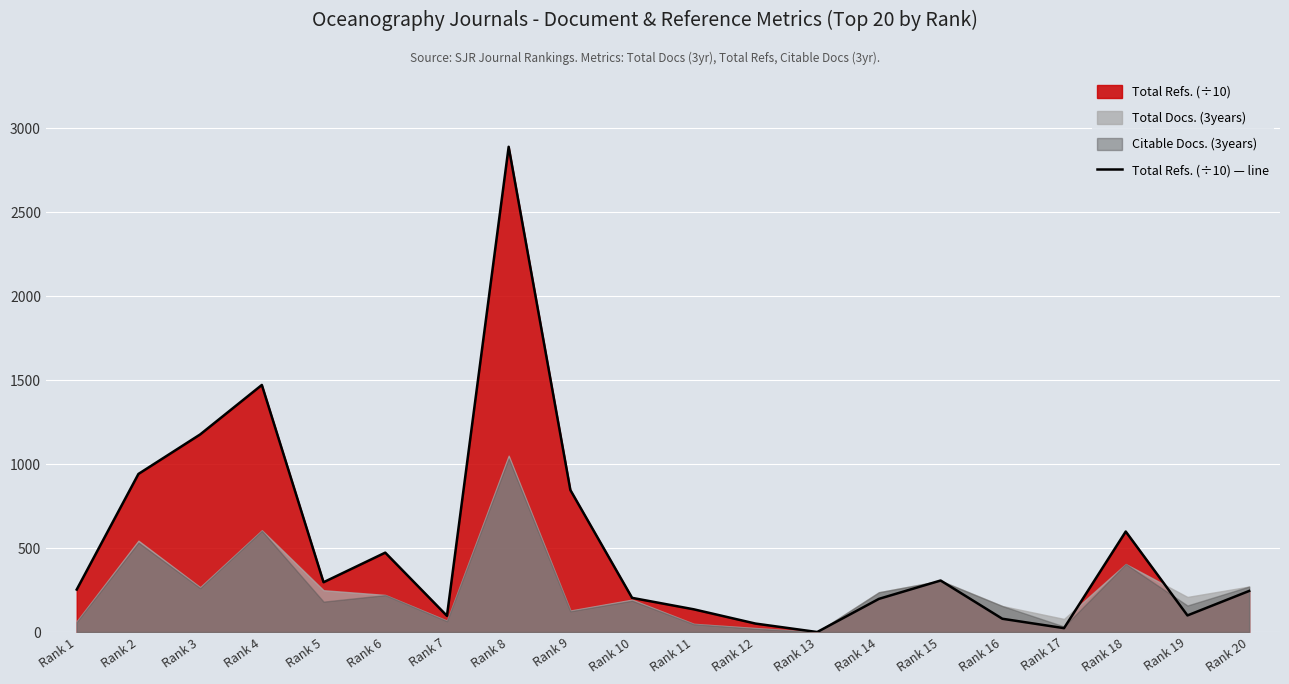

What is the average value?

519.0